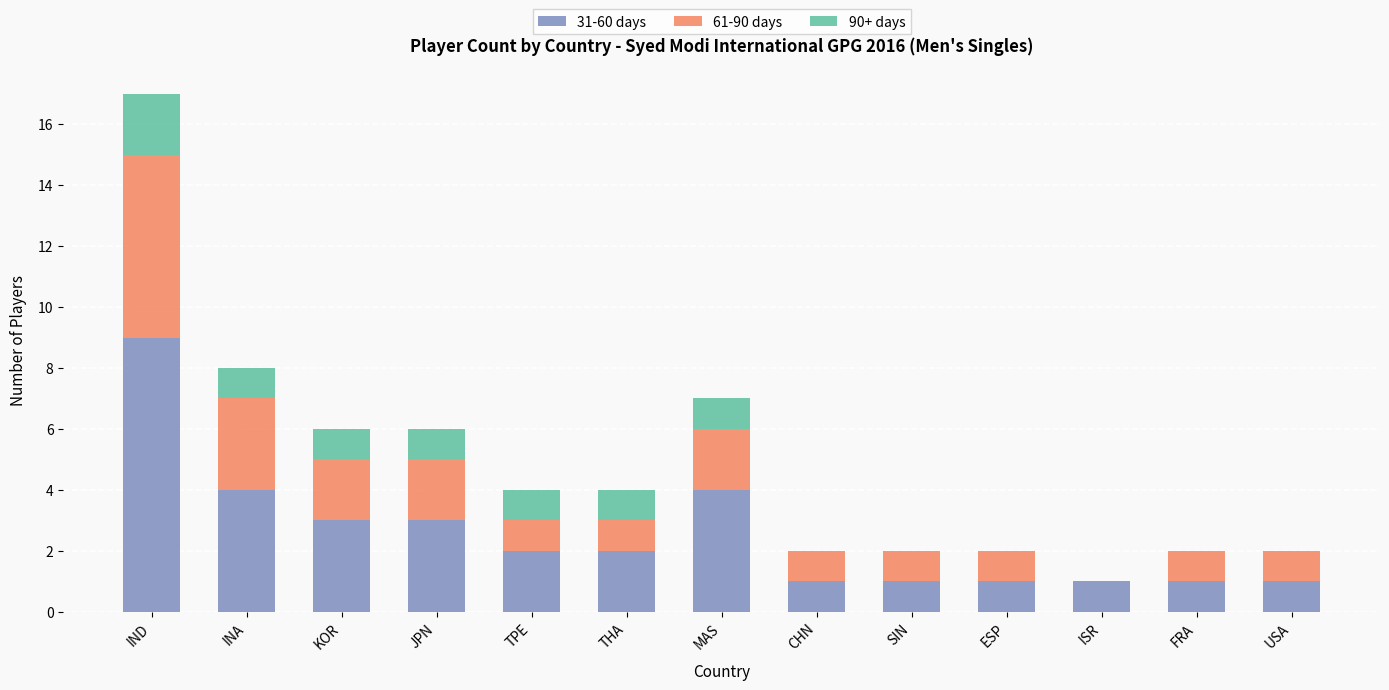

What is the total value across all series at INA?

8